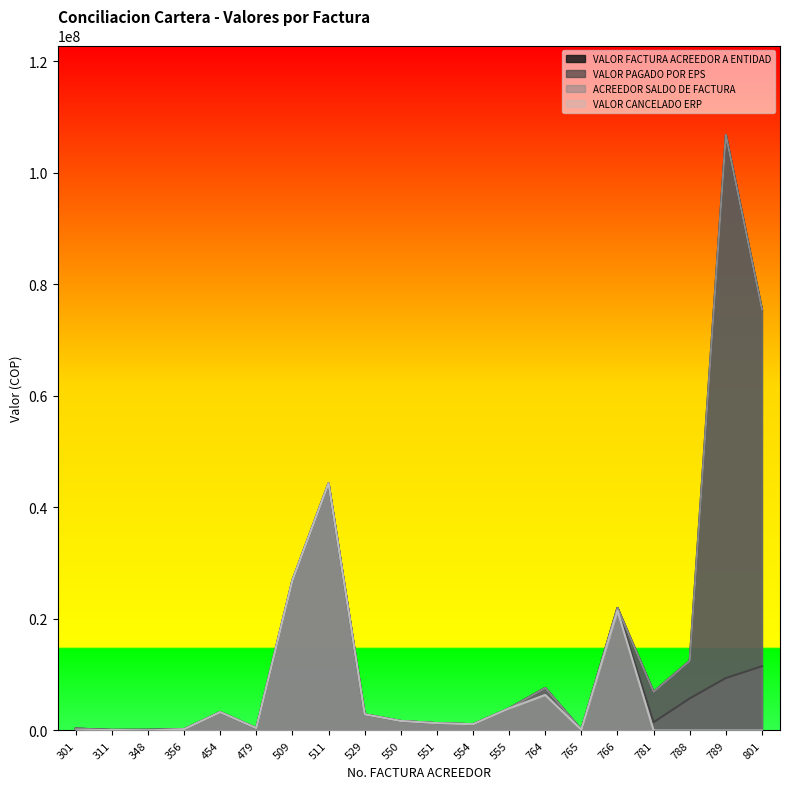

True or false: ACREEDOR SALDO DE FACTURA and VALOR FACTURA ACREEDOR A ENTIDAD intersect in this chart.

False